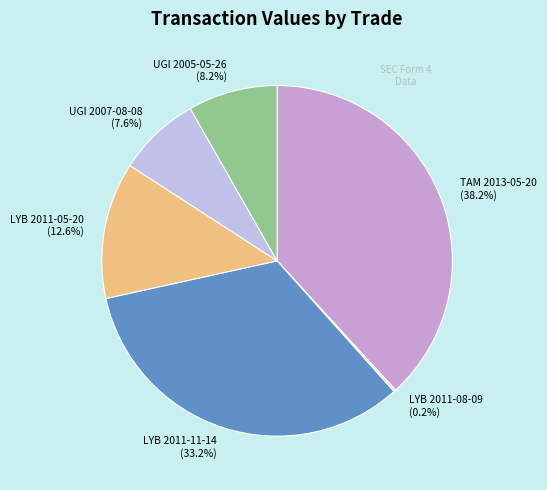

True or false: UGI 2007-08-08 accounts for 2% of the total.

False